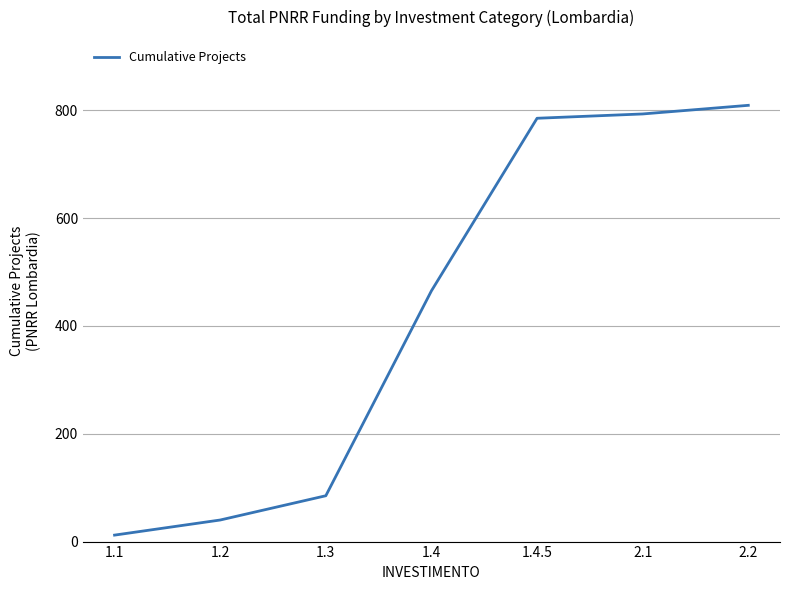

True or false: there are more than 2 points higher than both neighbors.

False